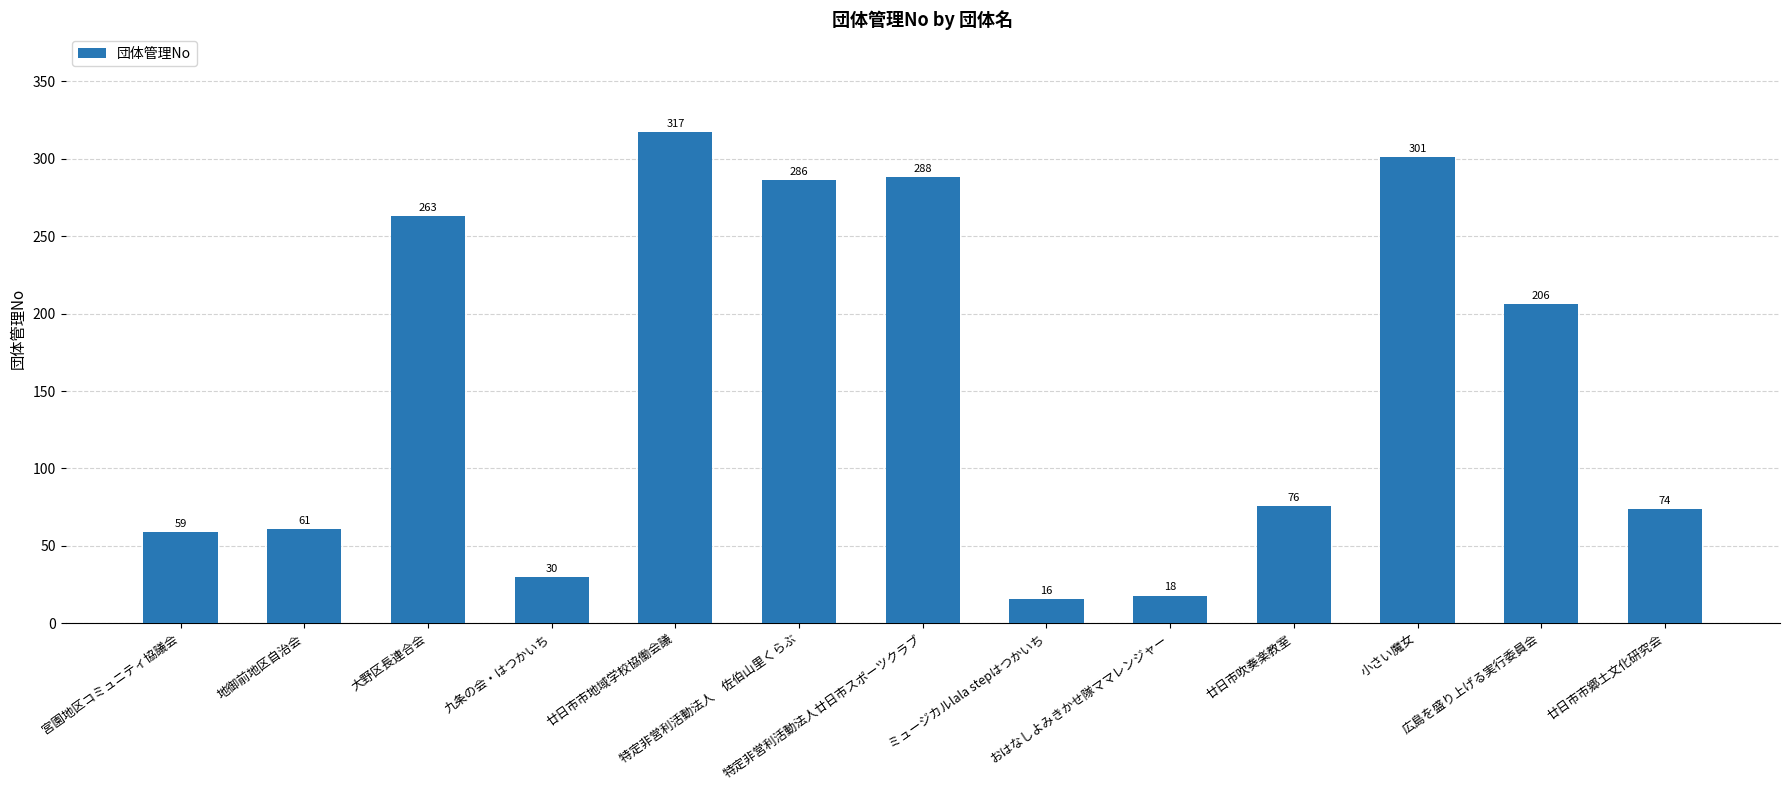

List the labels in order of value, largest first.

廿日市市地域学校協働会議, 小さい魔女, 特定非営利活動法人廿日市スポーツクラブ, 特定非営利活動法人　佐伯山里くらぶ, 大野区長連合会, 広島を盛り上げる実行委員会, 廿日市吹奏楽教室, 廿日市市郷土文化研究会, 地御前地区自治会, 宮園地区コミュニティ協議会, 九条の会・はつかいち, おはなしよみきかせ隊ママレンジャー, ミュージカルlala stepはつかいち